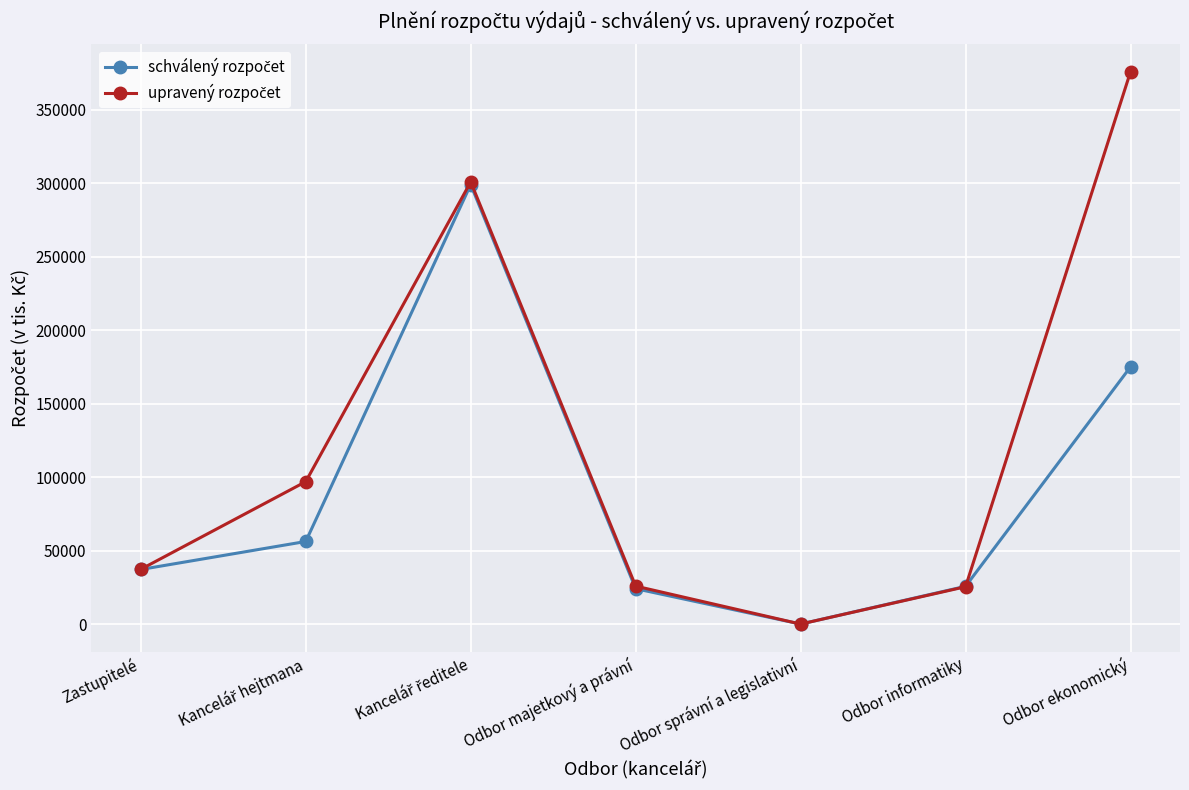

Which category has the highest value across all series?

Odbor ekonomický